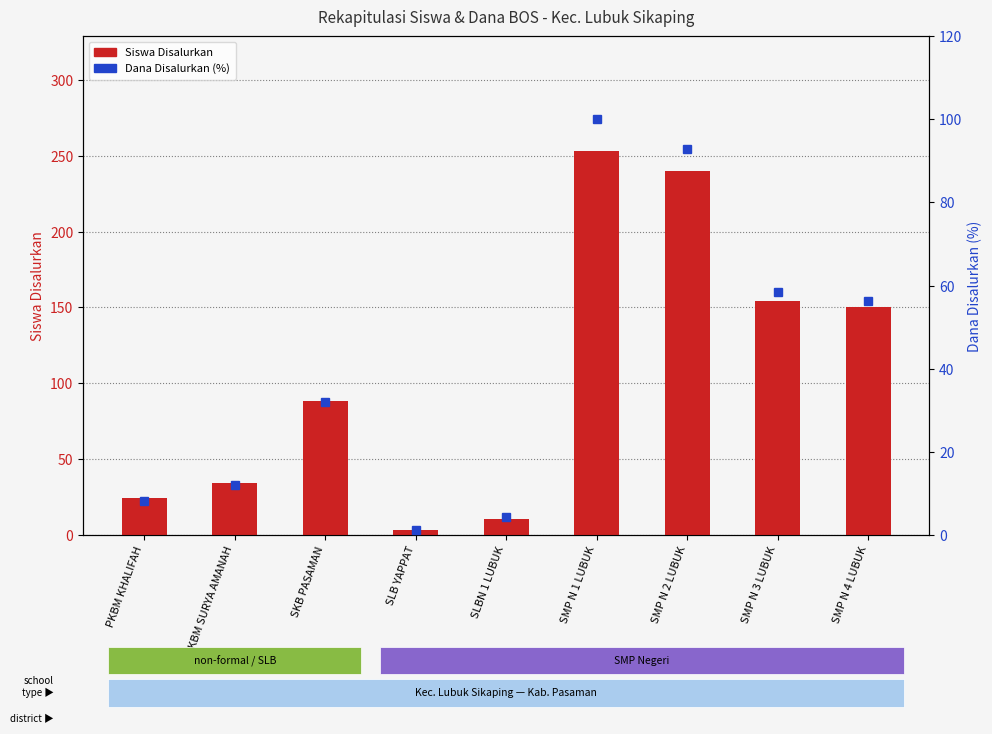

Reading left to right, list all the values displayed in this chart.

Siswa Disalurkan: PKBM KHALIFAH=24.0	PKBM SURYA AMANAH=34.0	SKB PASAMAN=88.0	SLB YAPPAT=3.0	SLBN 1 LUBUK=10.0	SMP N 1 LUBUK=253.0	SMP N 2 LUBUK=240.0	SMP N 3 LUBUK=154.0	SMP N 4 LUBUK=150.0
Dana Disalurkan (%): PKBM KHALIFAH=8.1	PKBM SURYA AMANAH=12.0	SKB PASAMAN=31.9	SLB YAPPAT=1.1	SLBN 1 LUBUK=4.3	SMP N 1 LUBUK=100.0	SMP N 2 LUBUK=92.8	SMP N 3 LUBUK=58.4	SMP N 4 LUBUK=56.3